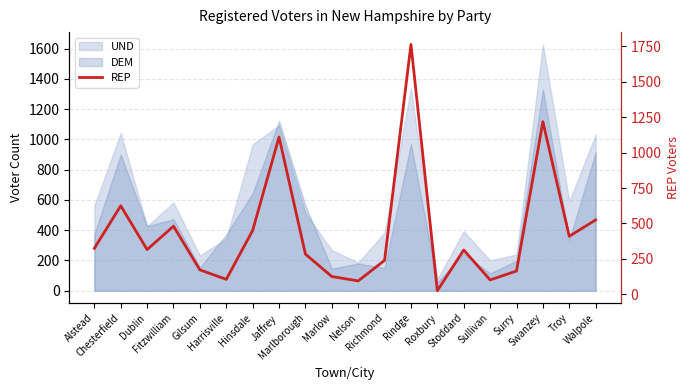

What is the label of the 14th point from the left?

Roxbury